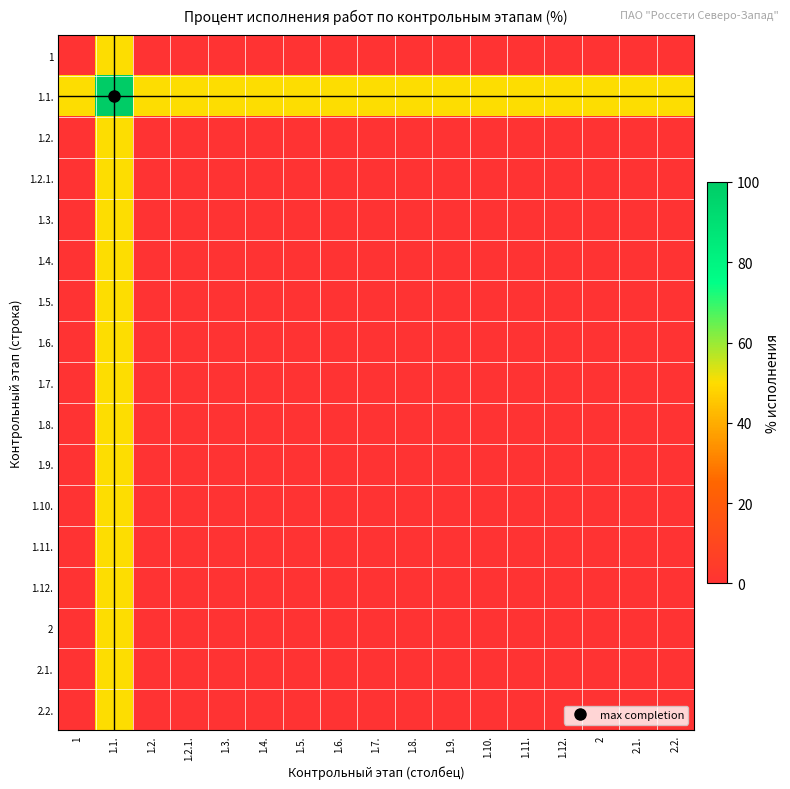

Count the number of data series in this chart.

17